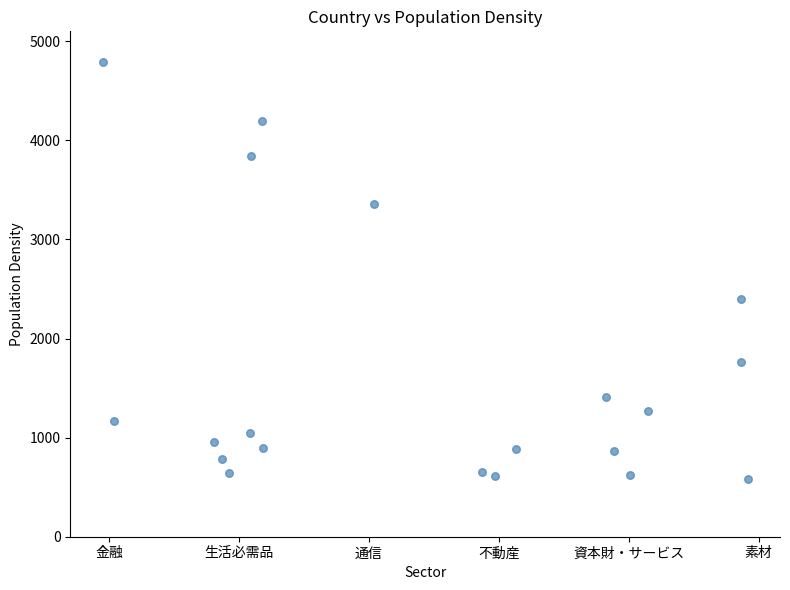

What Y value in the scatter plot is closest to 2686?

2400.0